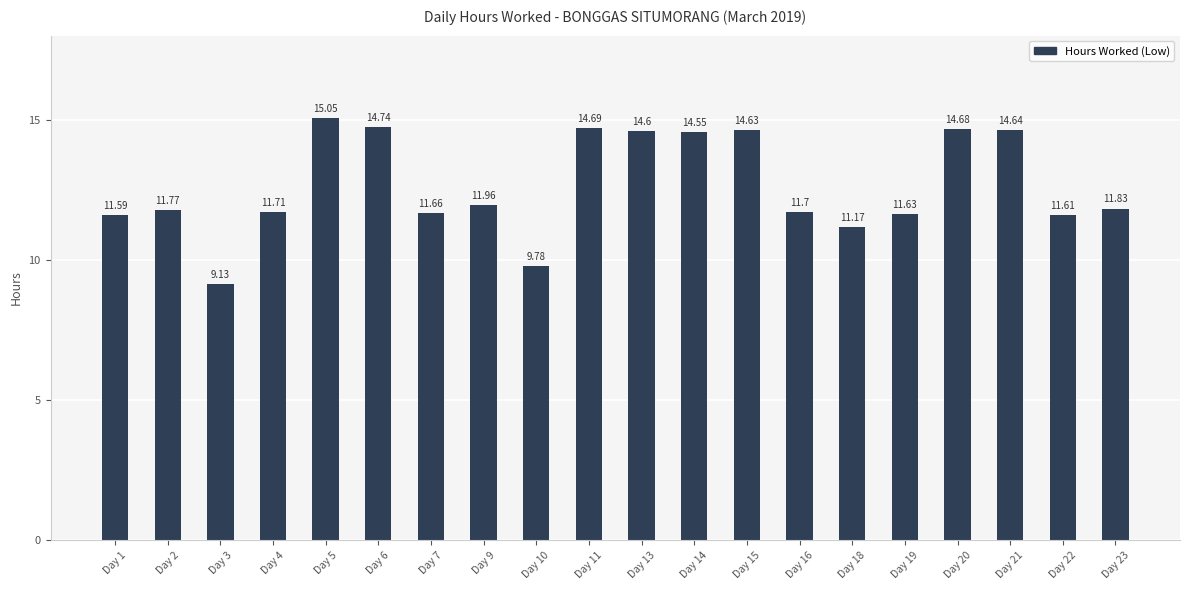

Which label corresponds to the largest value in the chart?

Day 5